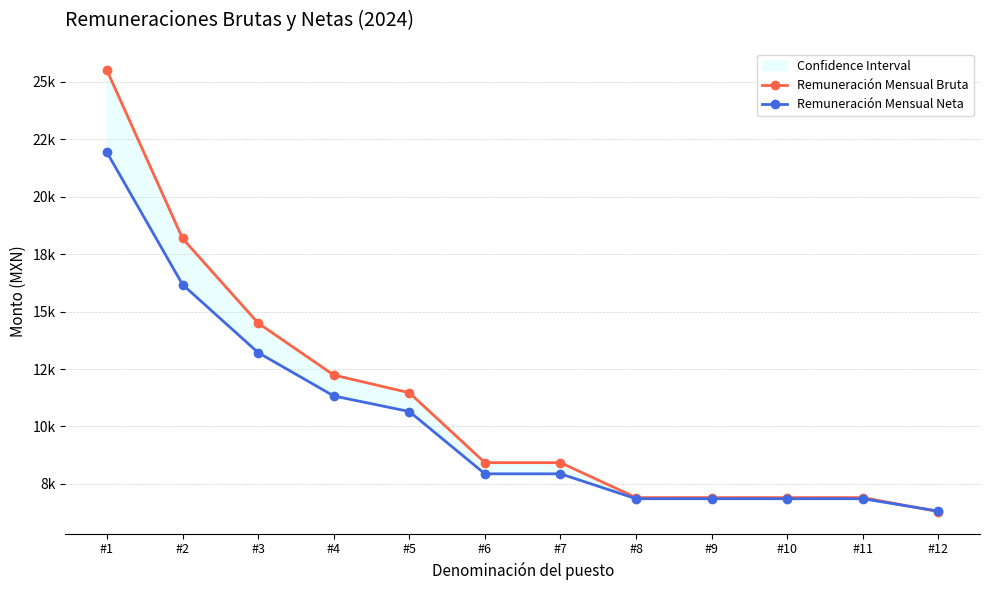

What is the total value across all series at #4?

23569.6